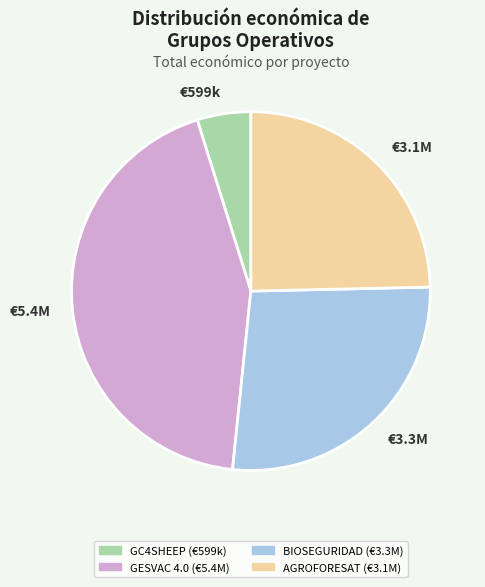

How many segments does this pie chart have?

4